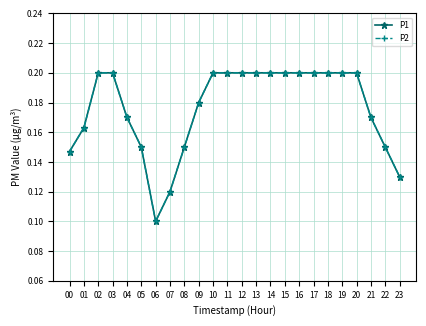

How many categories are shown in the chart?

24